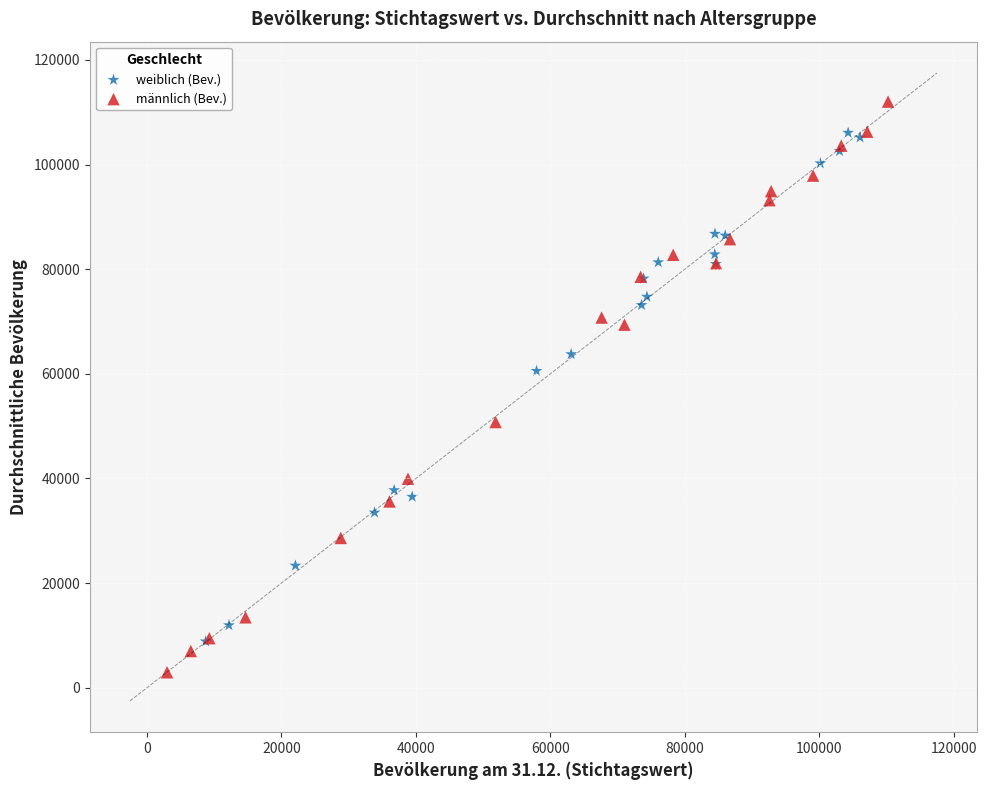

What are all the series names shown in the legend?

weiblich (Bev.), männlich (Bev.)